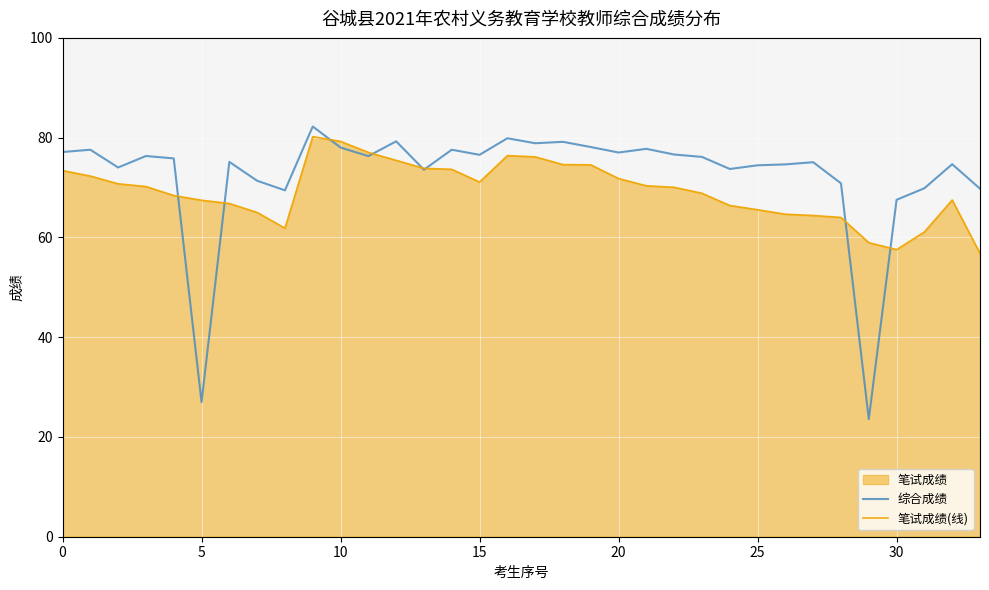

What is the maximum value for 笔试成绩(线)?

80.2